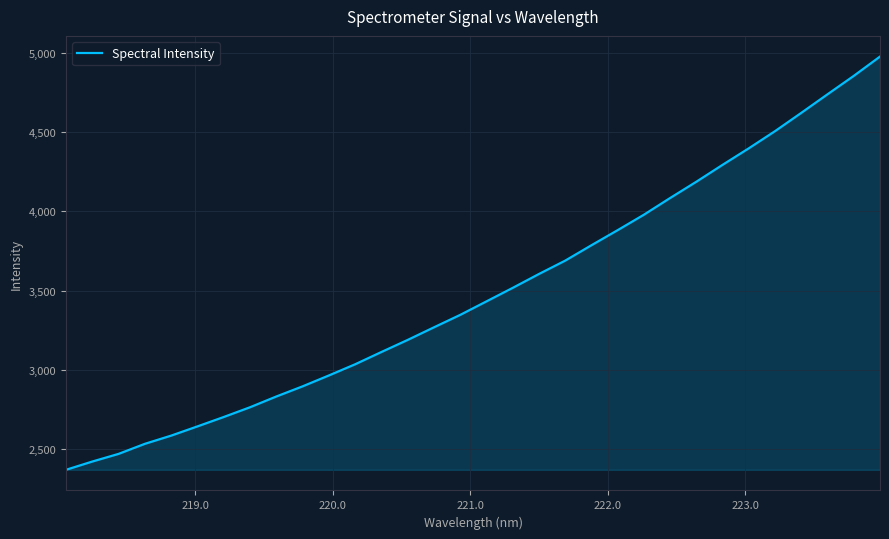

What is the smallest value displayed?

2370.2